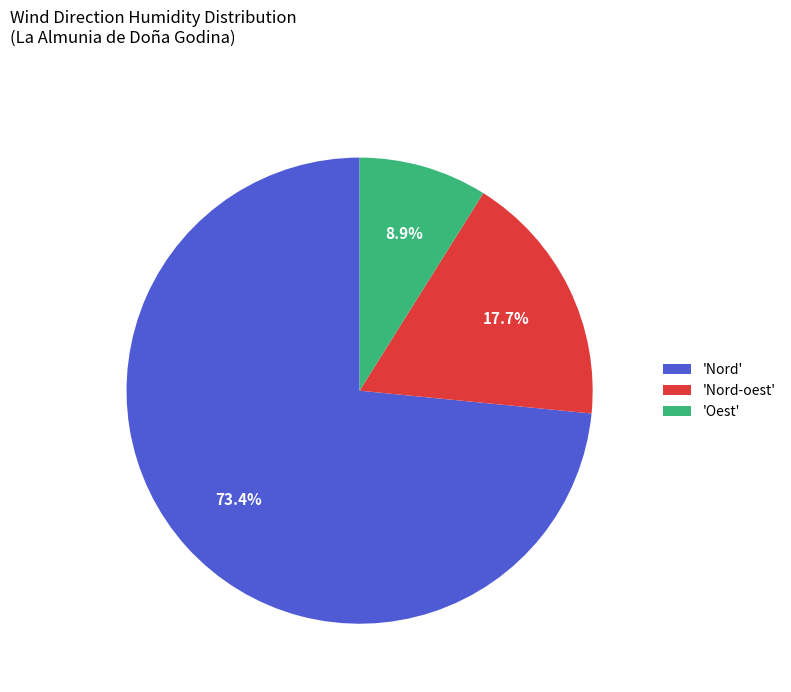

Between 'Nord-oest' and 'Oest', which is larger?

'Nord-oest'